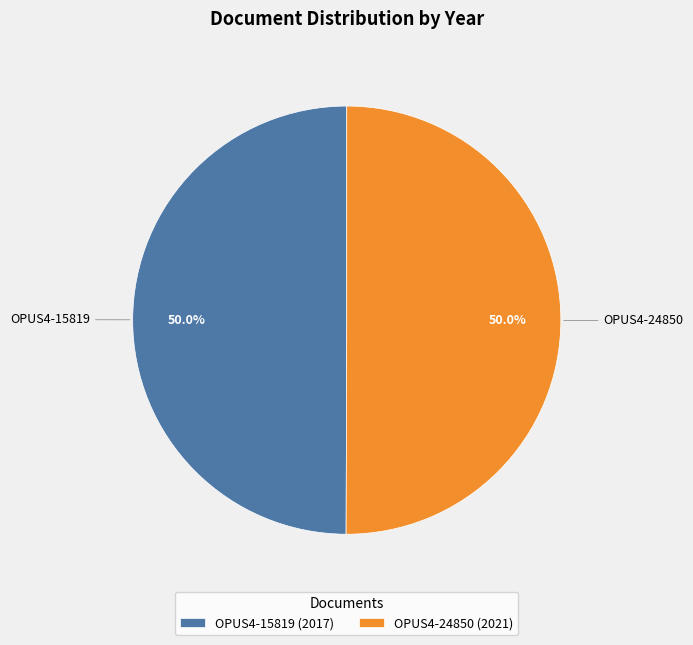

To the nearest percent, what percentage of the pie is OPUS4-24850?

50%